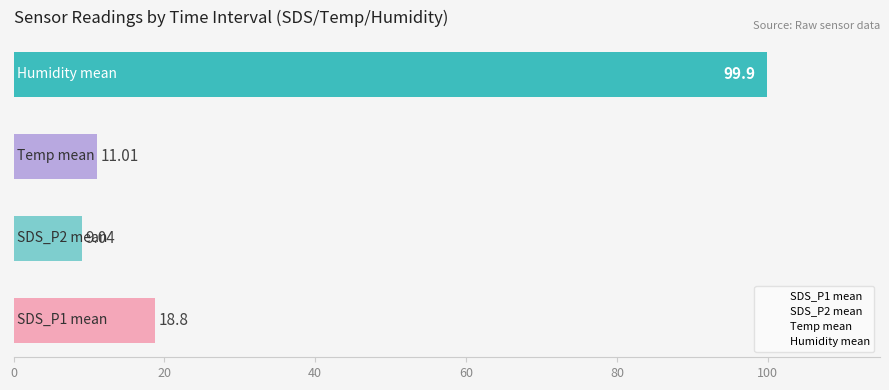

How many distinct data groups are displayed?

1